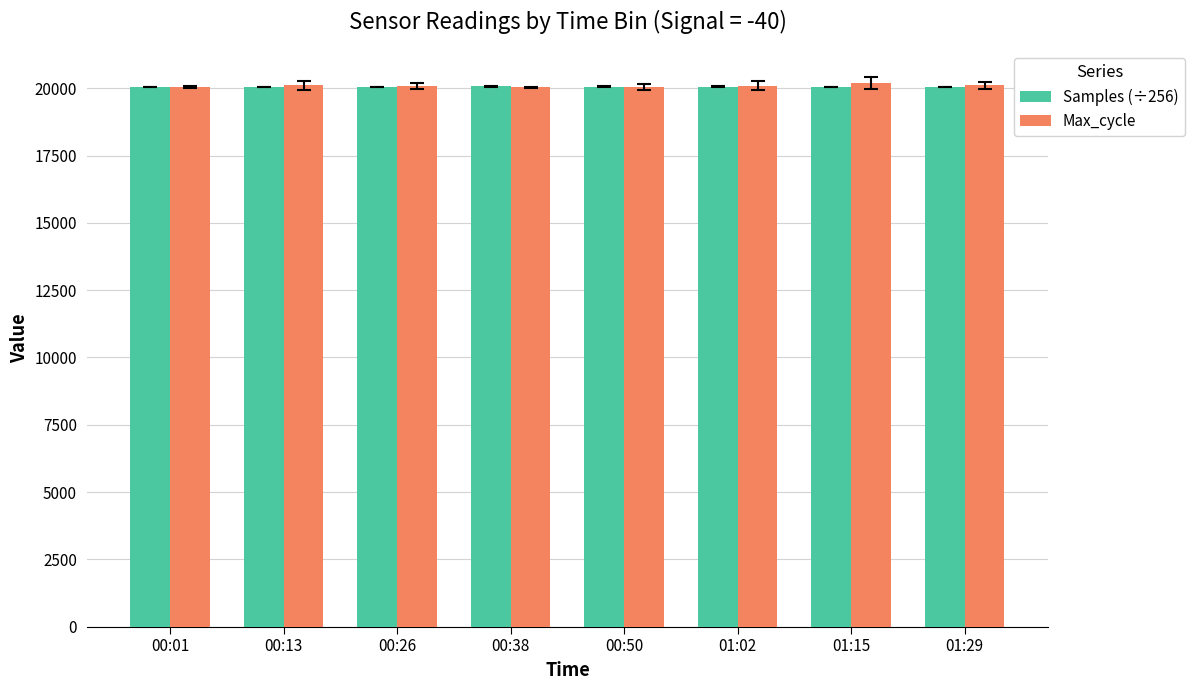

What is the total value across all series at 01:02?

40168.9